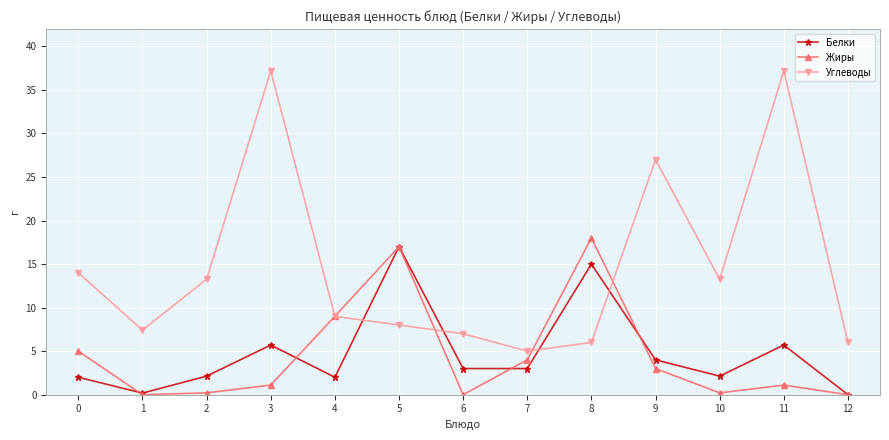

In Белки, how many points are higher than both neighbors (excluding endpoints)?

4